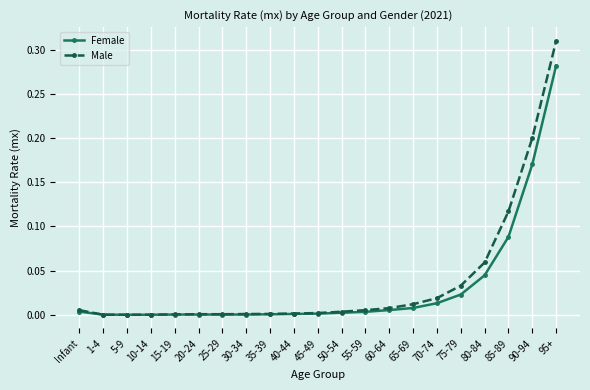

True or false: Male has more than 0 interior local peaks.

True